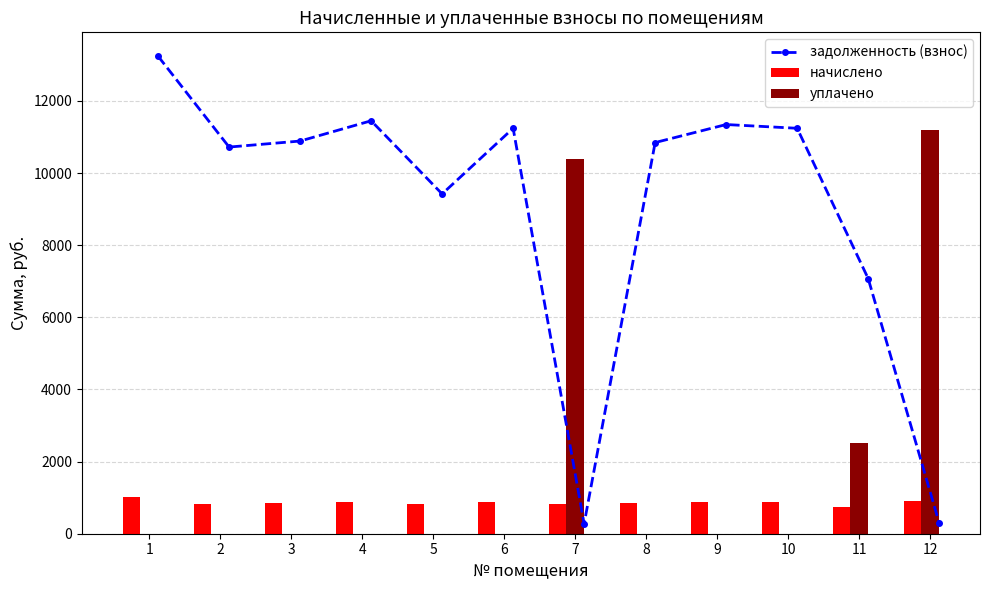

True or false: уплачено has a value of -6284.7 at 1.

False